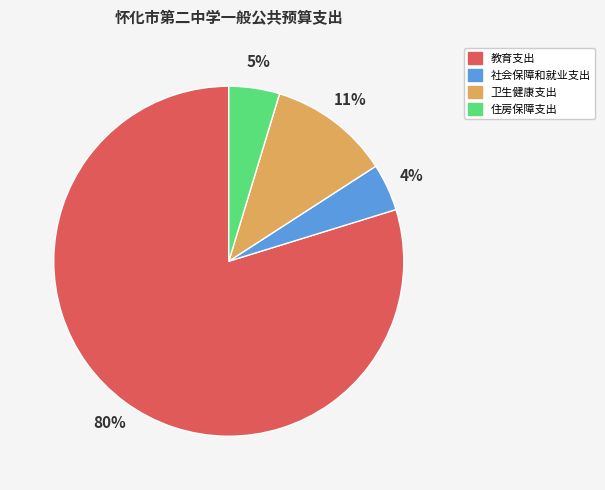

Which category has the biggest portion of the pie?

教育支出